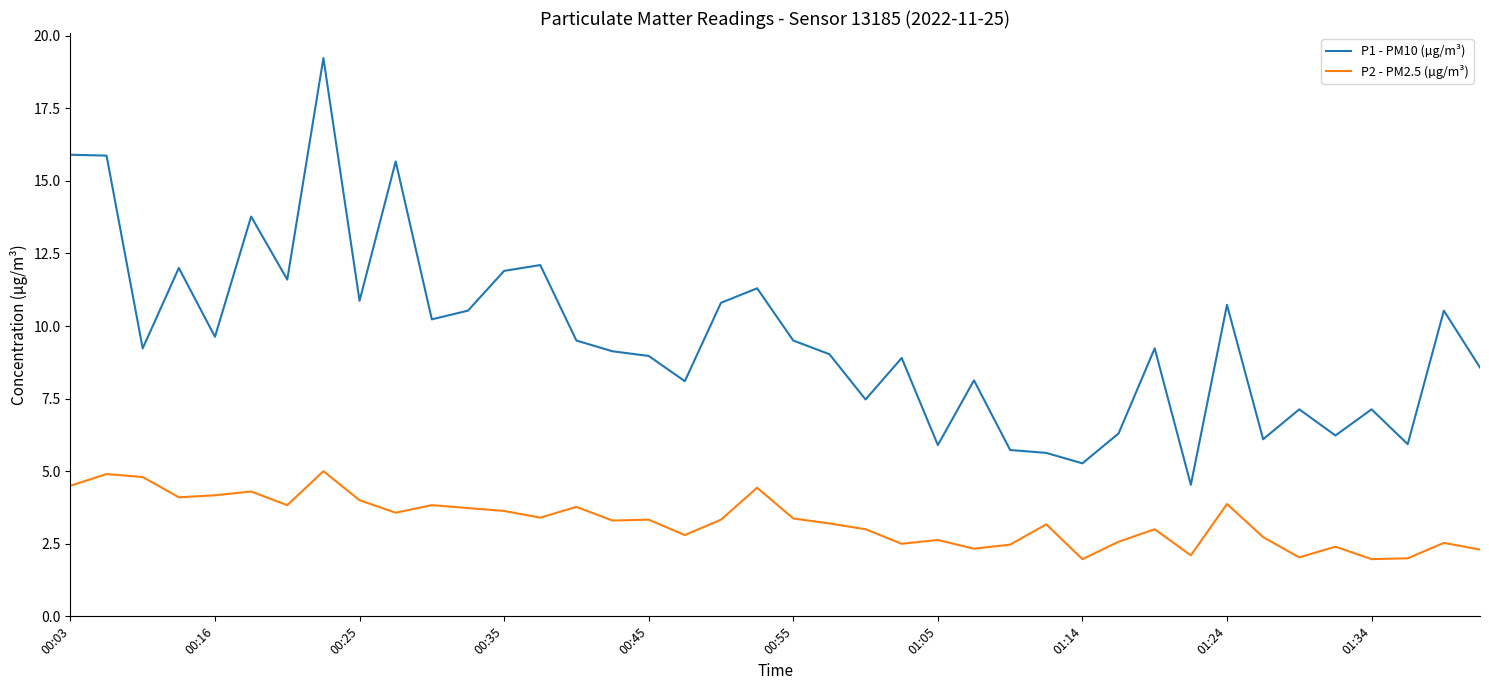

Which series has the largest range (max minus min)?

P1 - PM10 (µg/m³)